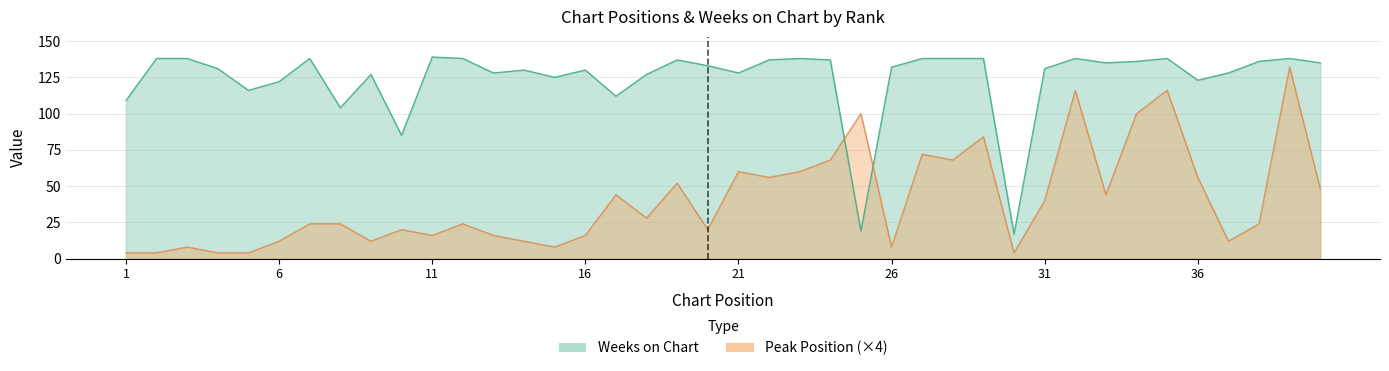

In Peak Position, how many points are lower than both neighbors (excluding endpoints)?

11